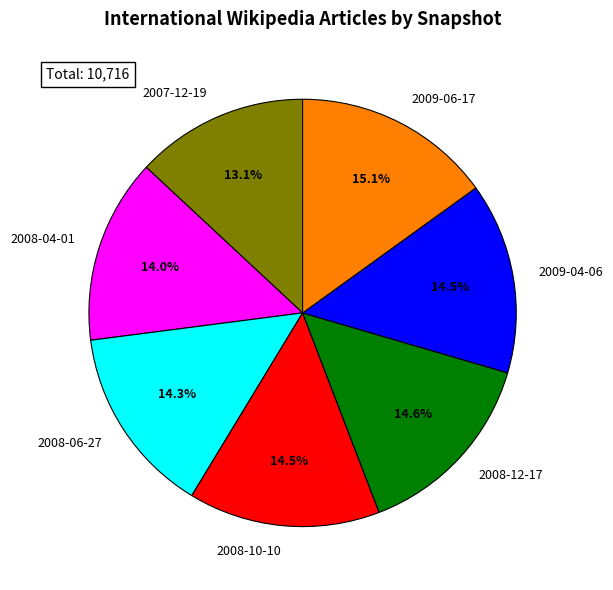

Is it true that 2009-06-17 is 1% of the pie?

False